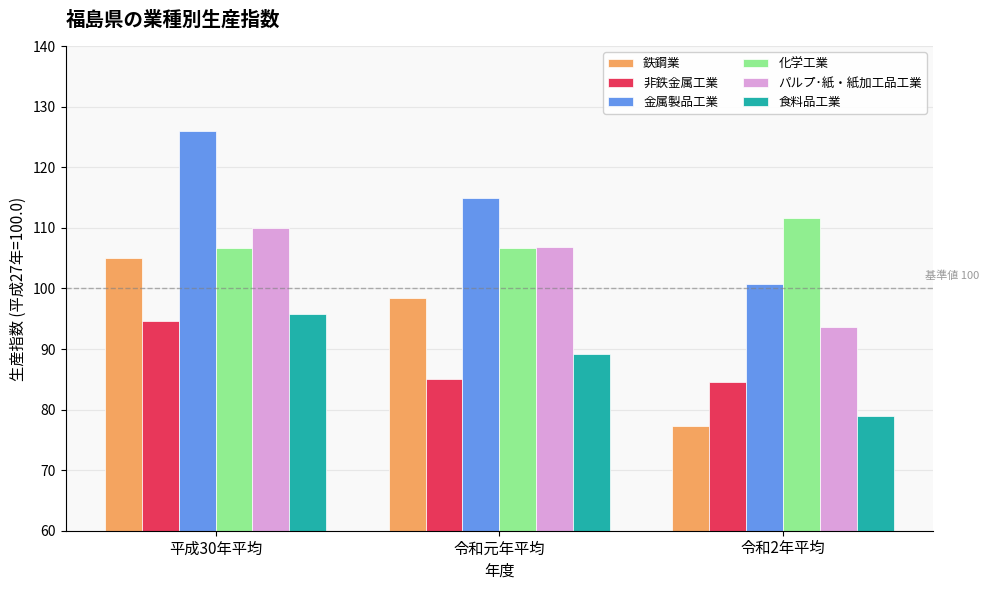

At which label does 化学工業 reach its peak?

令和2年平均